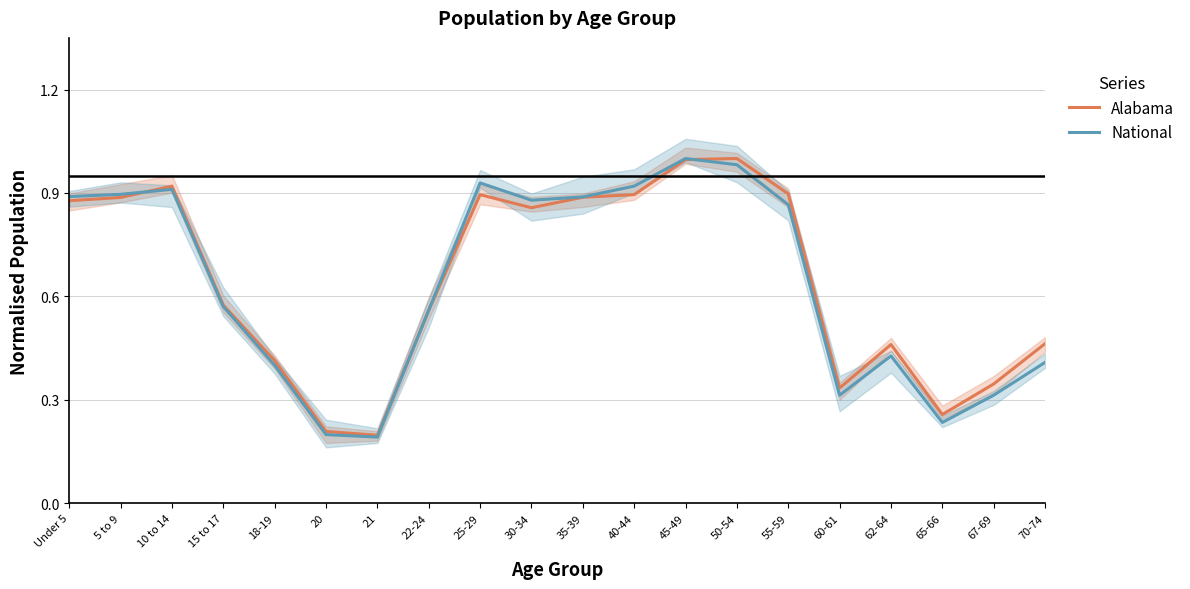

At which label is Alabama closest to 0?

21